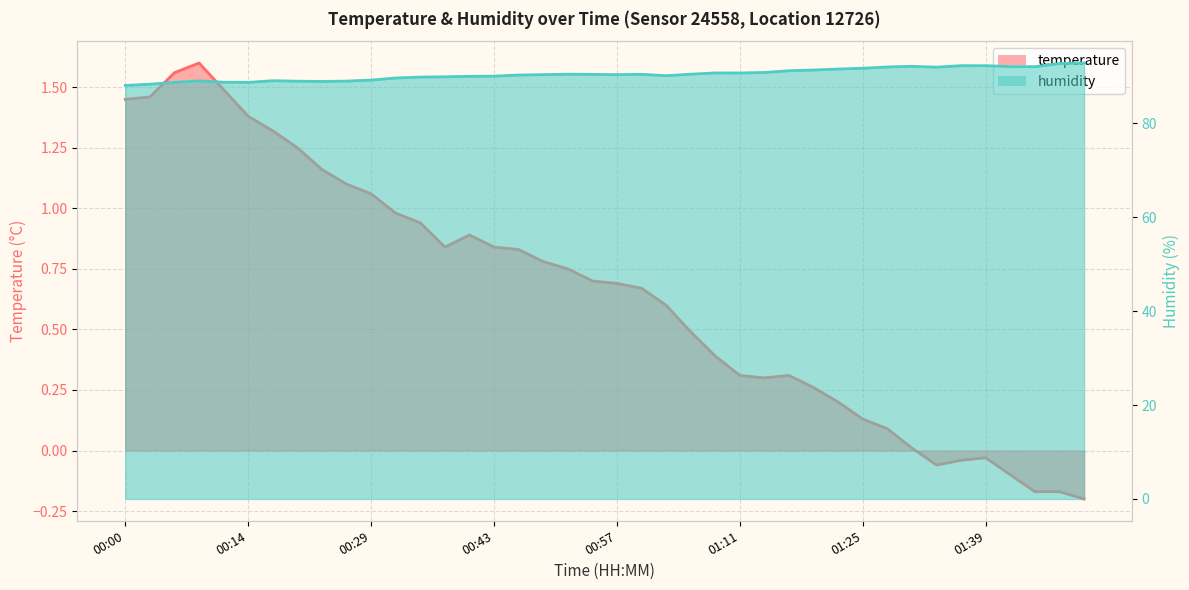

What position from the left is 01:00?

22